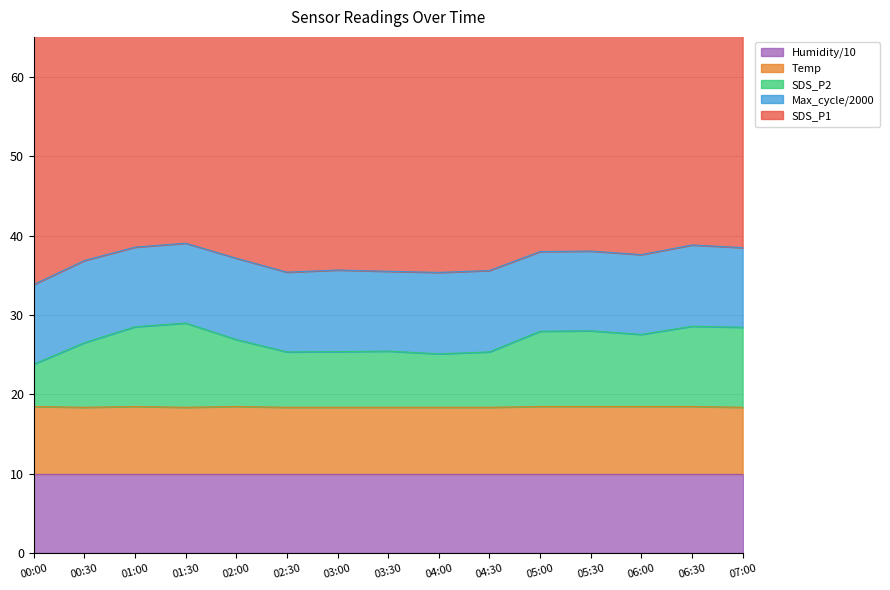

What is the total value across all series at 02:30?

118.0